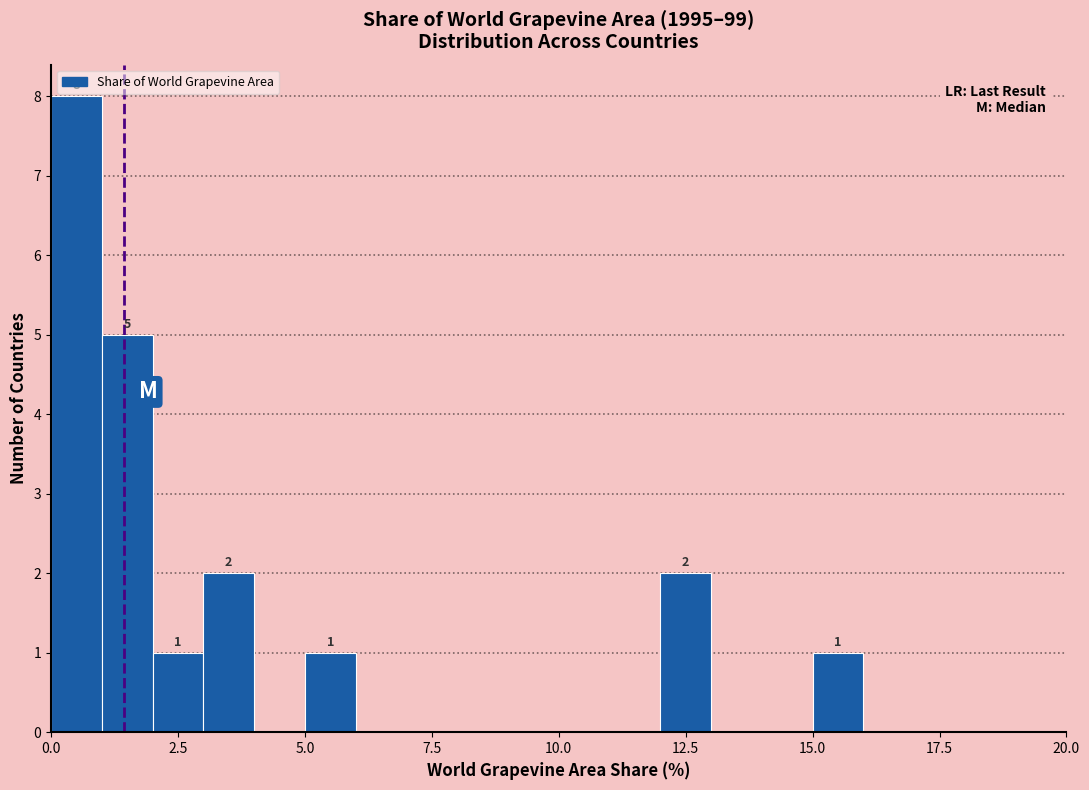

Read against the x-axis, roughly where is the centre of the tallest bar?

0.5